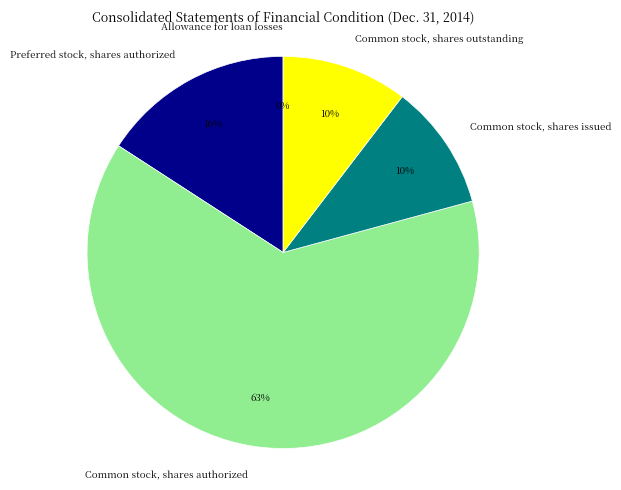

To the nearest percent, what is the average slice percentage?

20%